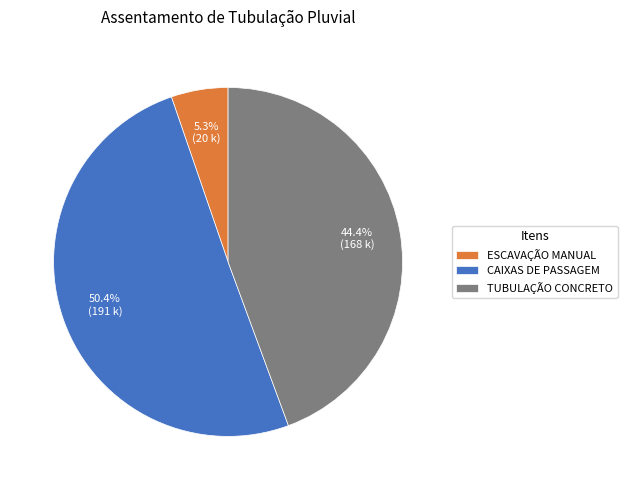

Count the number of slices in the pie.

3